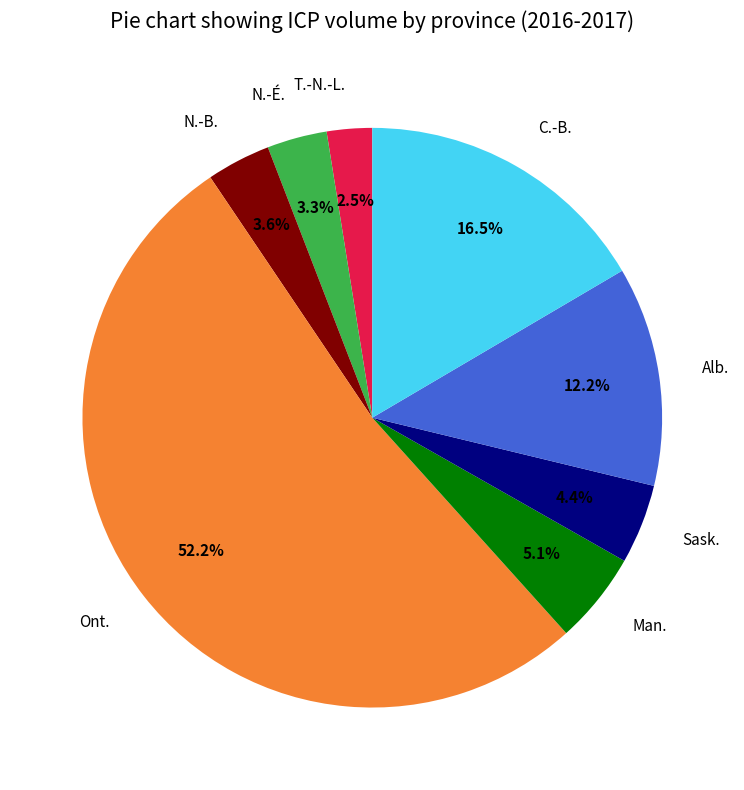

The Man. slice represents 5% of the pie. True or false?

True